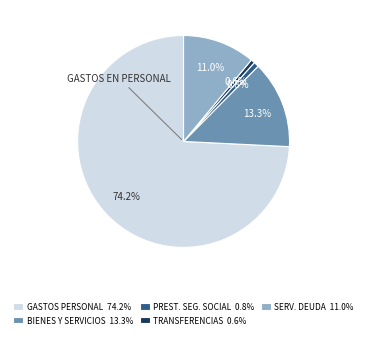

Is there a majority slice in this chart?

Yes